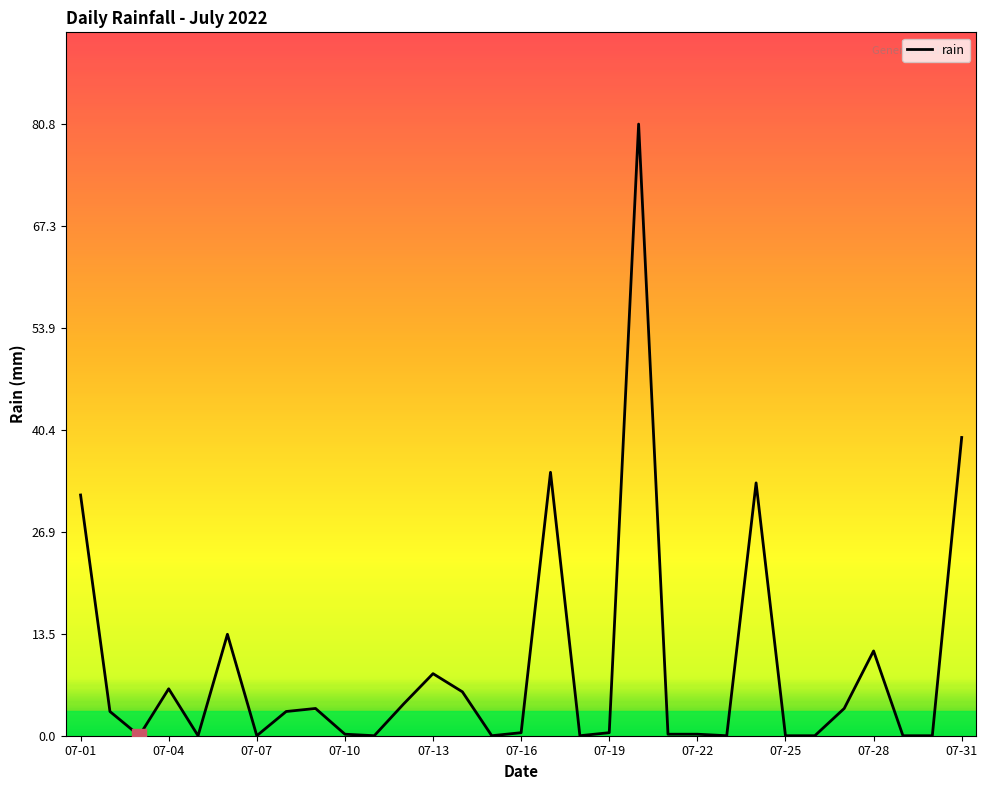

What is the maximum value shown in the chart?

80.8